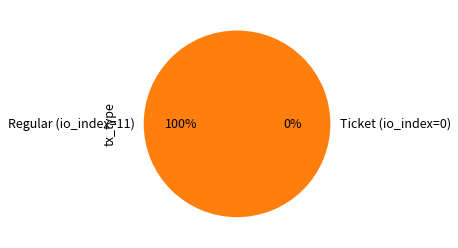

Is it true that Regular (io_index=11) is 86% of the pie?

False